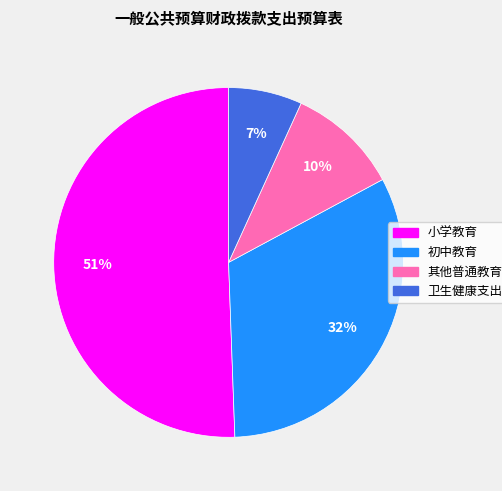

How many slices are in this pie chart?

4